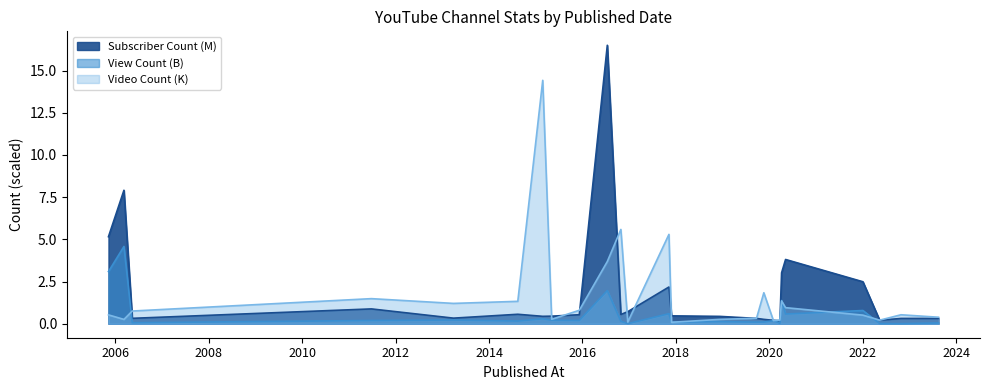

The value of Video Count at 2017-11-08 is 5.3. True or false?

True